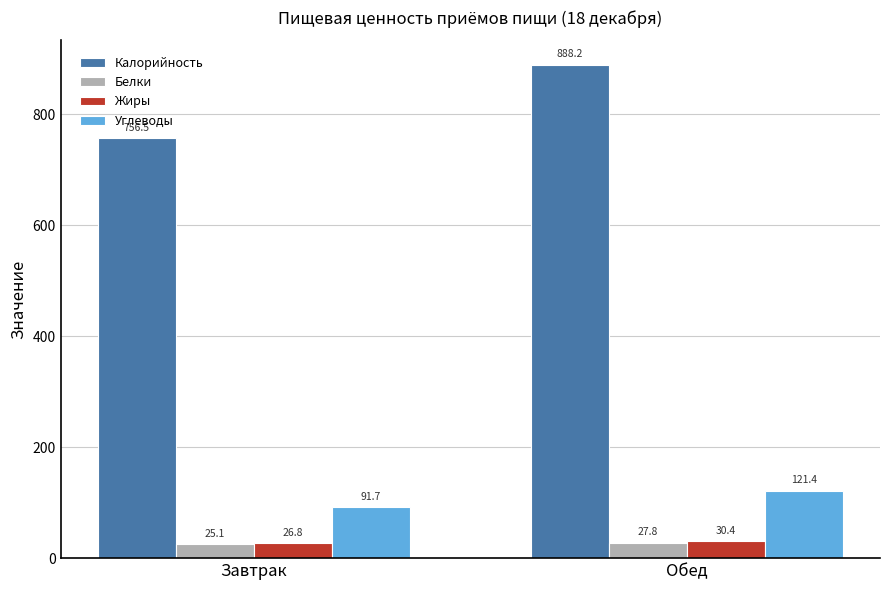

What is the minimum value shown in the chart?

25.1